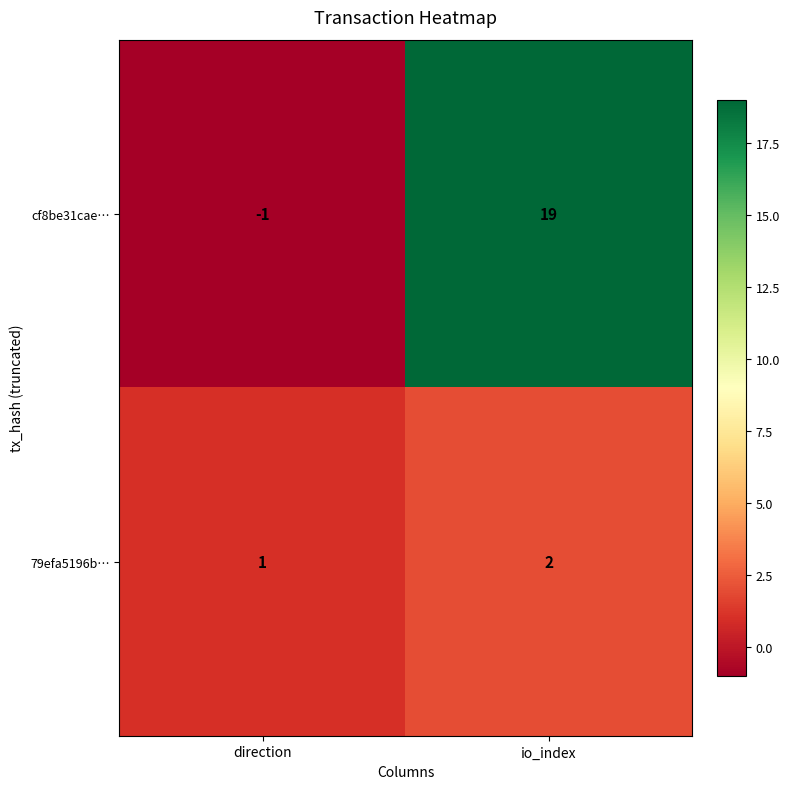

What is the smallest value displayed?

-1